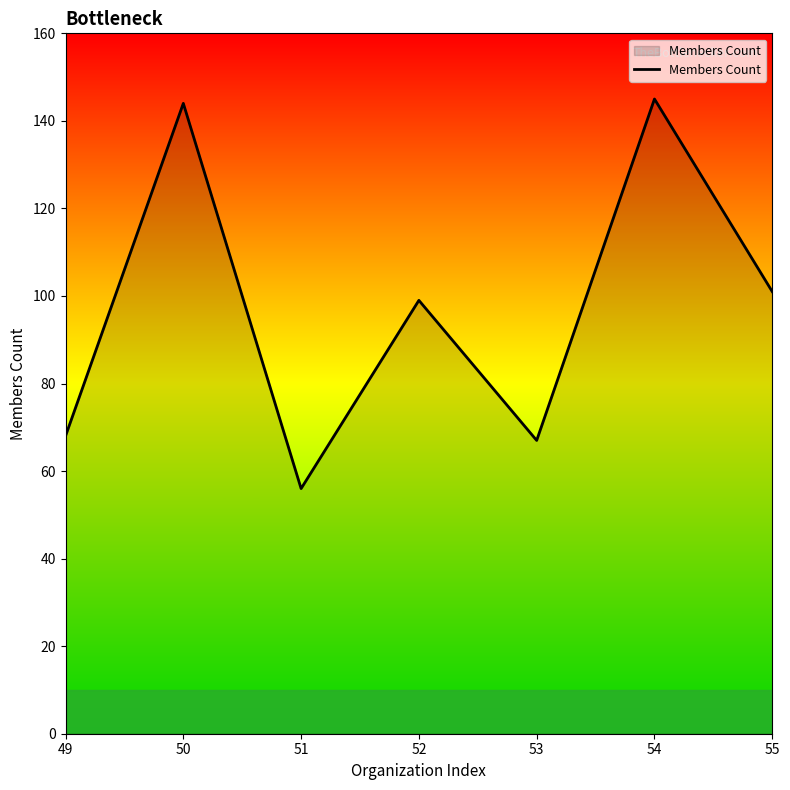

What is the difference between the second highest and minimum values?

88